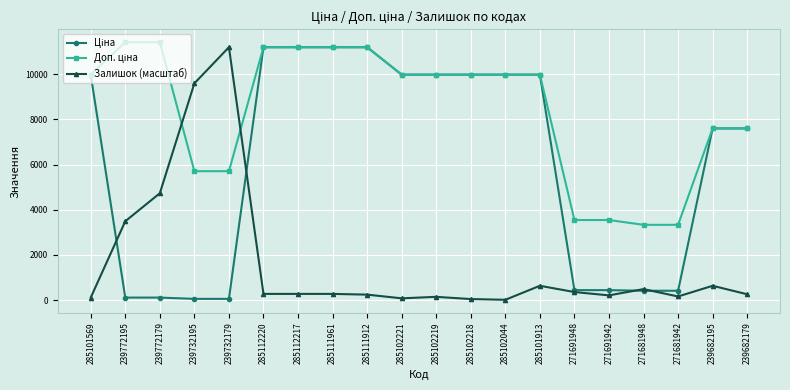

At how many categories does at least one series exceed 5520?

16